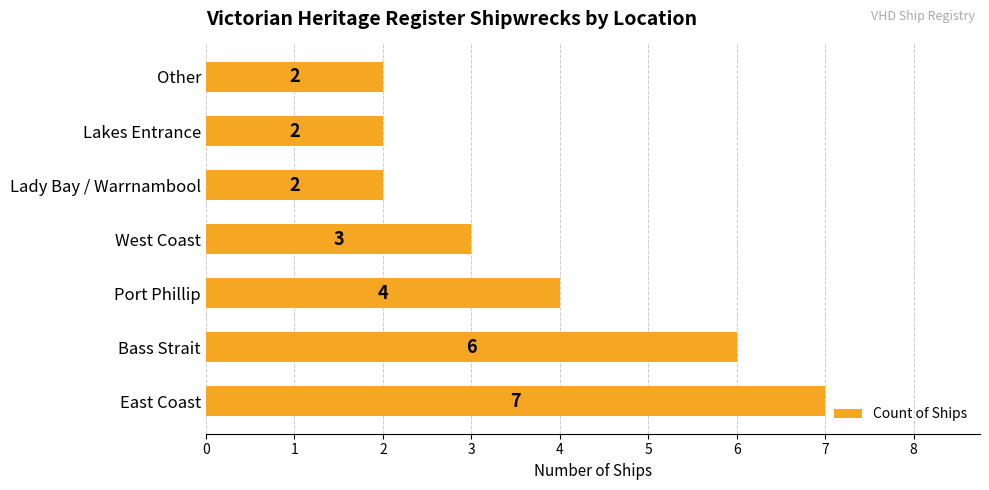

Reading bottom to top, list all the values displayed in this chart.

7	6	4	3	2	2	2